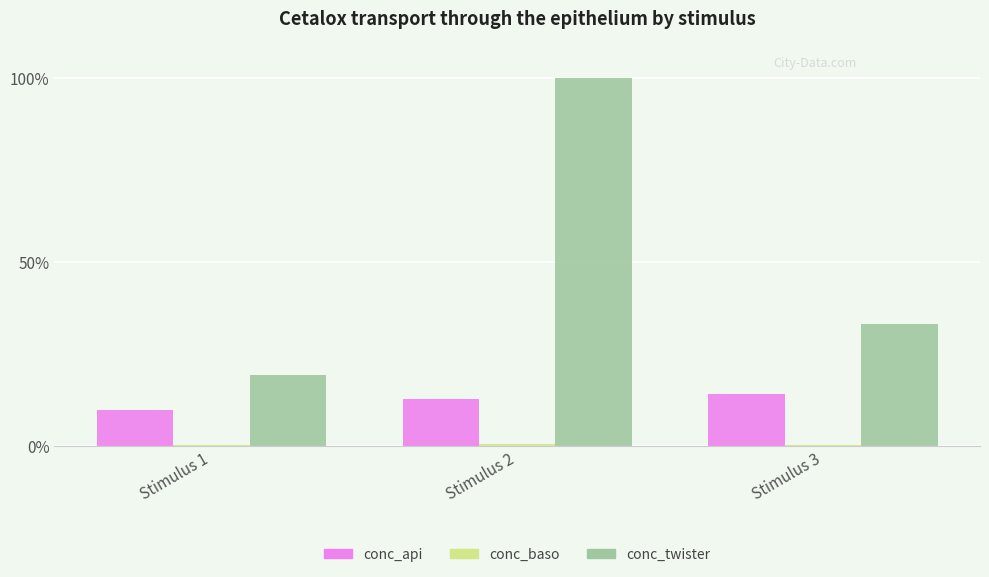

How many groups of bars are there?

3